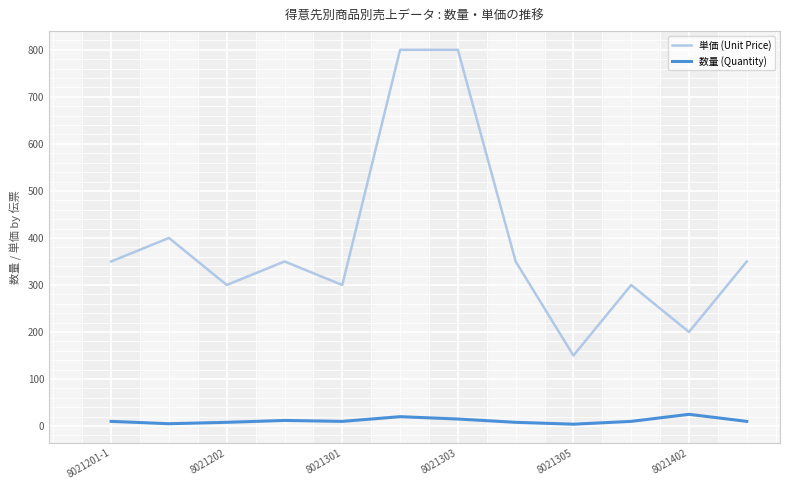

Which series has the widest spread of values?

単価 (Unit Price)